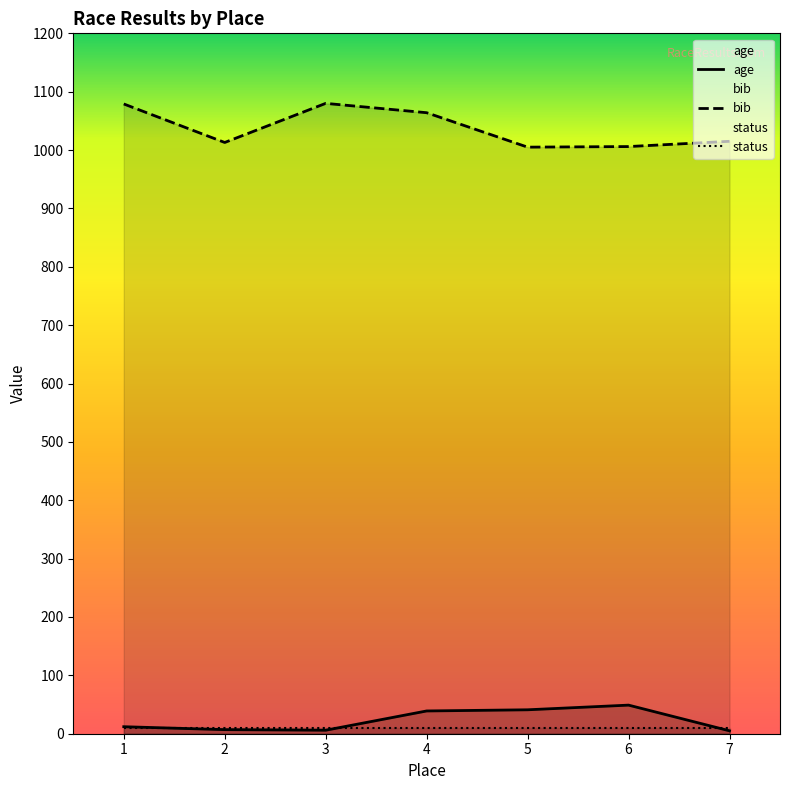

True or false: age and bib cross at least once.

False